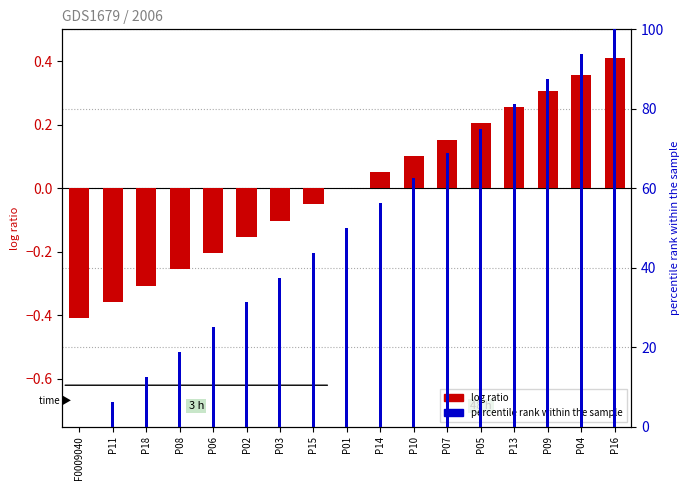

At which category is the sum across all series the highest?

P16